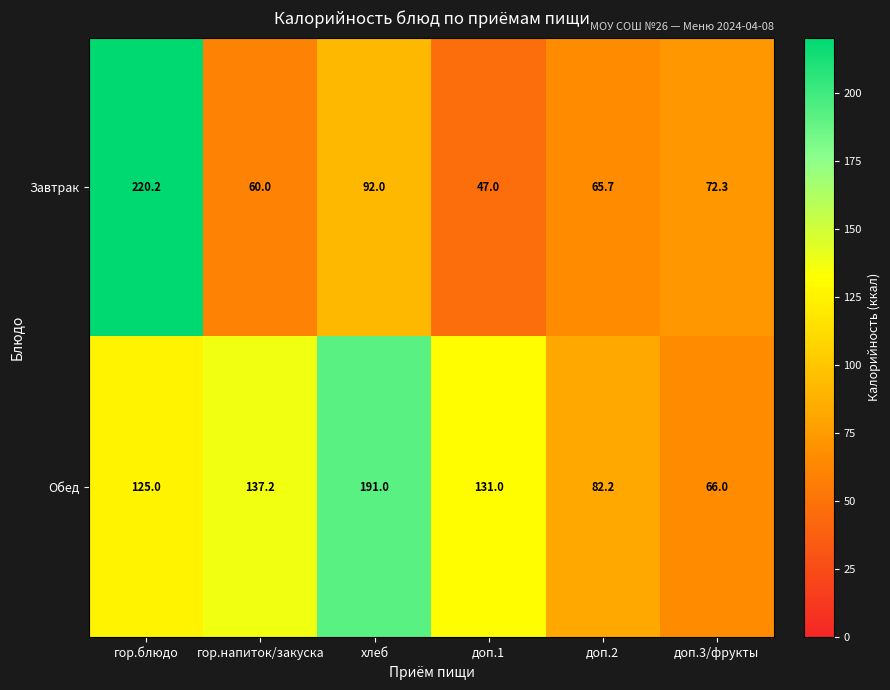

What is the difference between the Обед values at доп.2 and хлеб?

108.8